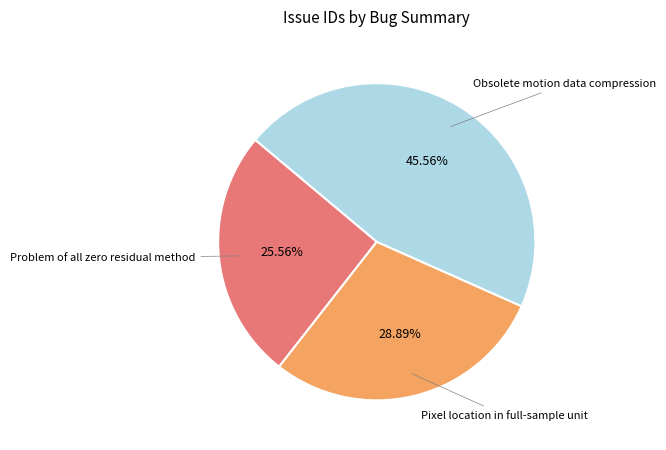

Does any single category account for the majority?

No